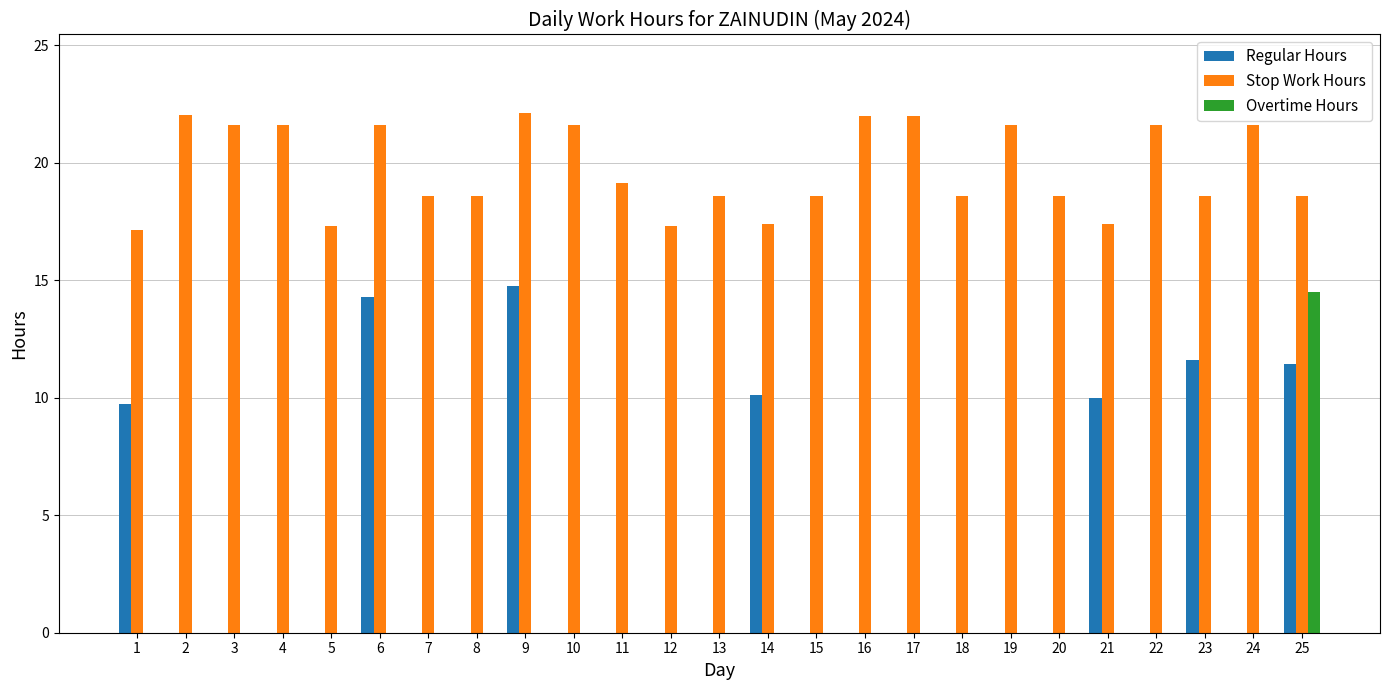

What are all the series names shown in the legend?

Regular Hours, Stop Work Hours, Overtime Hours